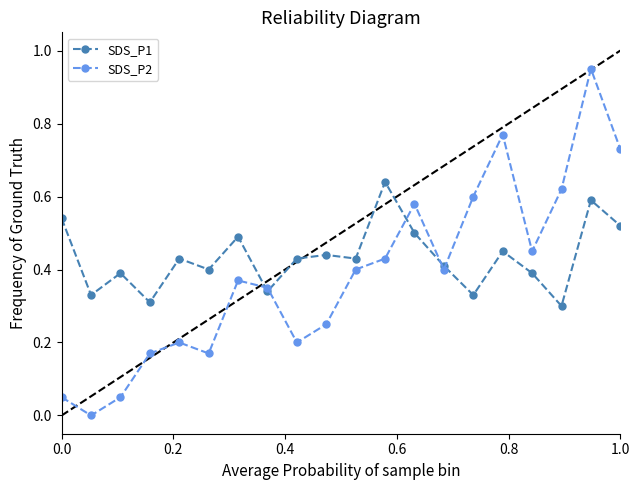

Which series has the largest range (max minus min)?

SDS_P2